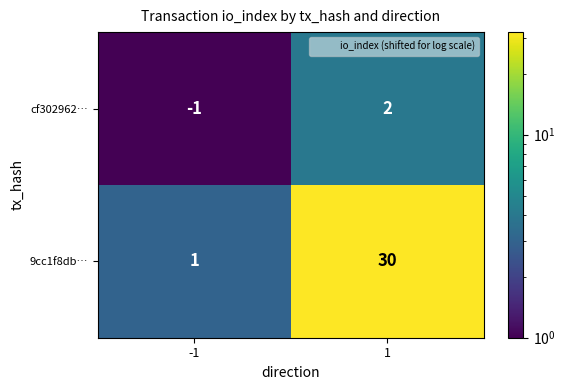

Which series has the largest total across all categories?

9cc1f8db…